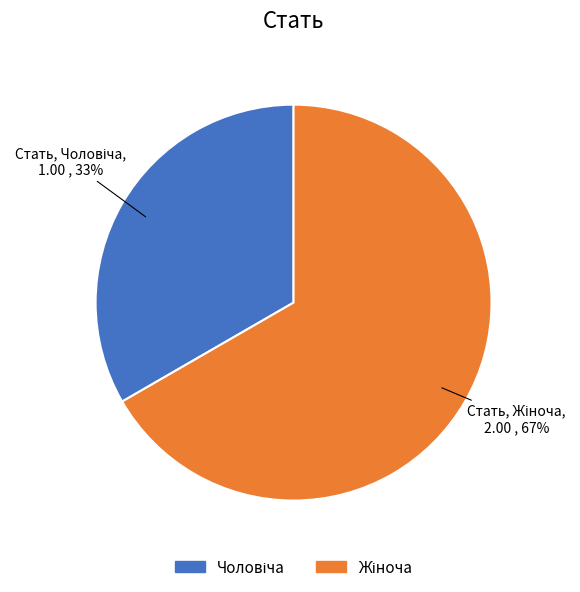

Is there a majority slice in this chart?

Yes